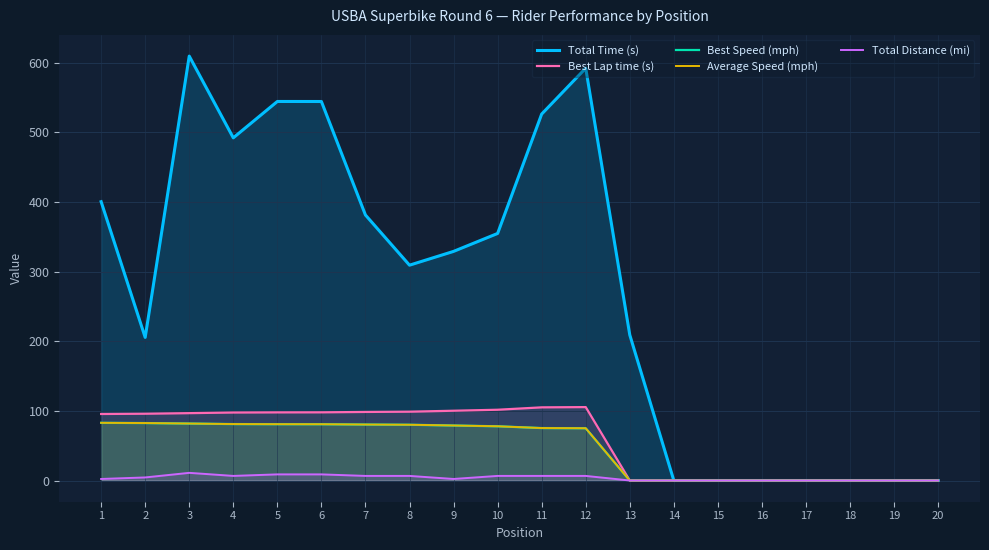

Reading left to right, transcribe all the data shown in this chart.

Total Time (s): 1=400.6	2=205.6	3=609.7	4=492.3	5=544.6	6=544.5	7=381.4	8=309.4	9=329.2	10=354.9	11=526.5	12=592.4	13=209.2	14=0.0	15=0.0	16=0.0	17=0.0	18=0.0	19=0.0	20=0.0
Best Lap time (s): 1=95.6	2=95.9	3=96.8	4=97.7	5=97.9	6=98.0	7=98.5	8=98.9	9=100.2	10=101.7	11=105.1	12=105.5	13=0.0	14=0.0	15=0.0	16=0.0	17=0.0	18=0.0	19=0.0	20=0.0
Best Speed (mph): 1=82.9	2=82.5	3=81.8	4=81.1	5=80.9	6=80.9	7=80.4	8=80.1	9=79.0	10=77.9	11=75.4	12=75.1	13=0.0	14=0.0	15=0.0	16=0.0	17=0.0	18=0.0	19=0.0	20=0.0
Average Speed (mph): 1=82.9	2=82.5	3=81.8	4=81.1	5=80.9	6=80.9	7=80.4	8=80.1	9=79.0	10=77.9	11=75.4	12=75.1	13=0.0	14=0.0	15=0.0	16=0.0	17=0.0	18=0.0	19=0.0	20=0.0
Total Distance (mi): 1=2.2	2=4.4	3=11.0	4=6.6	5=8.8	6=8.8	7=6.6	8=6.6	9=2.2	10=6.6	11=6.6	12=6.6	13=0.0	14=0.0	15=0.0	16=0.0	17=0.0	18=0.0	19=0.0	20=0.0